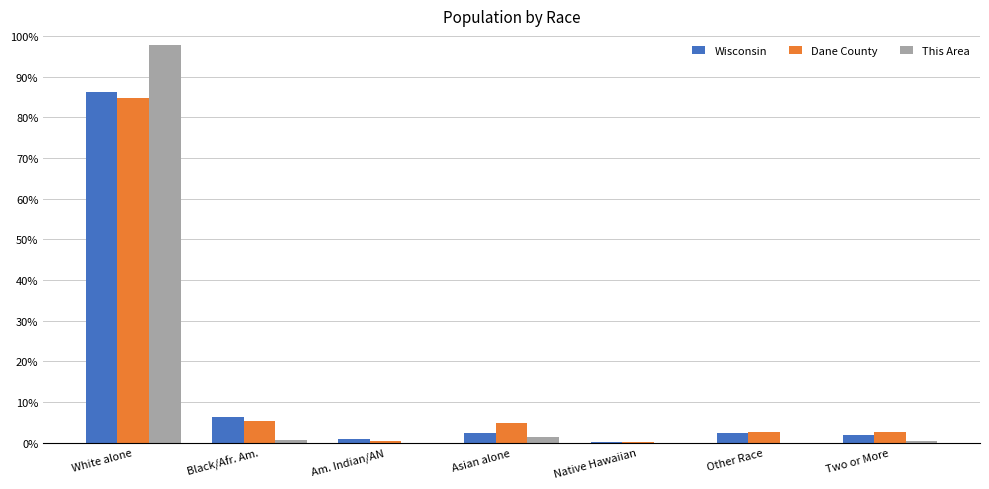

Which series changed the most between Asian alone and Two or More?

Dane County